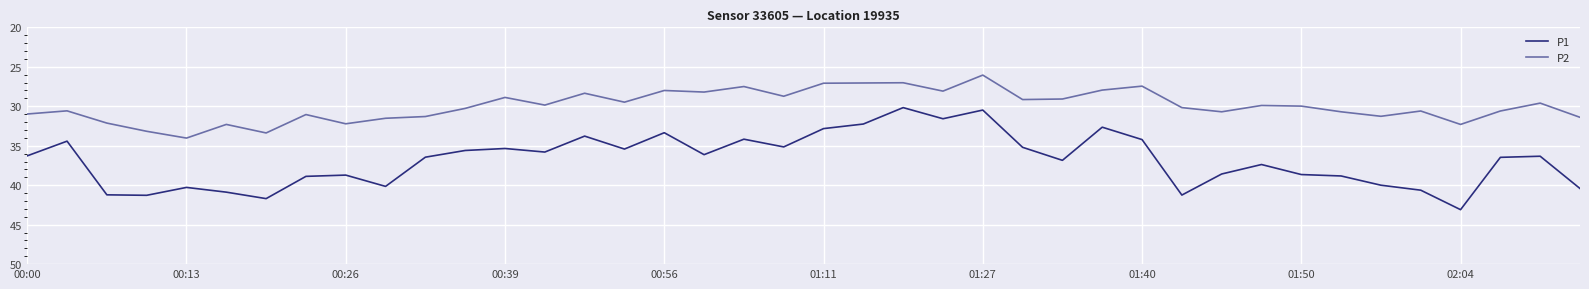

How many lines are shown in the chart?

2